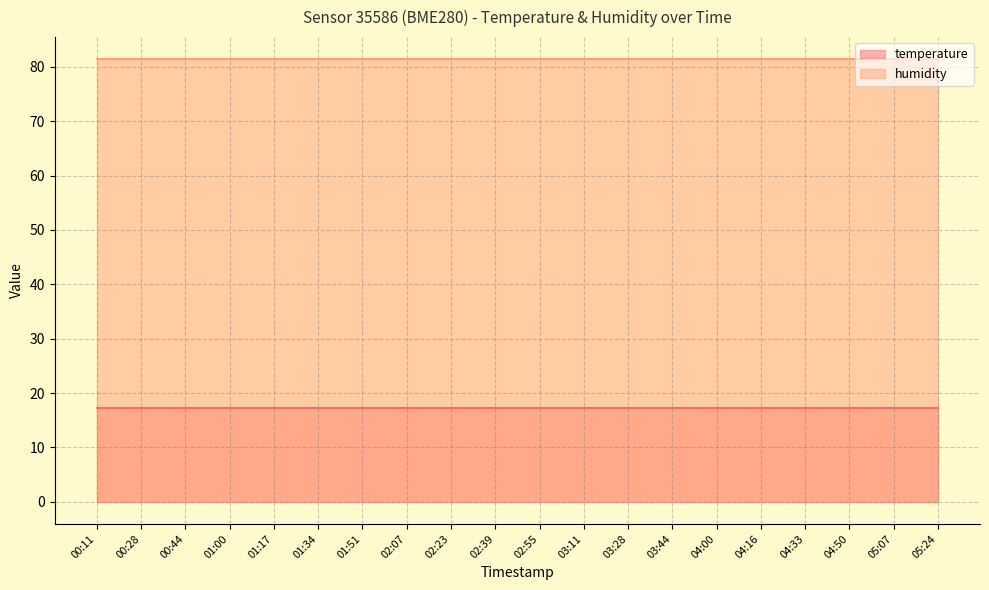

What is the label of the 2nd point from the right?

05:07